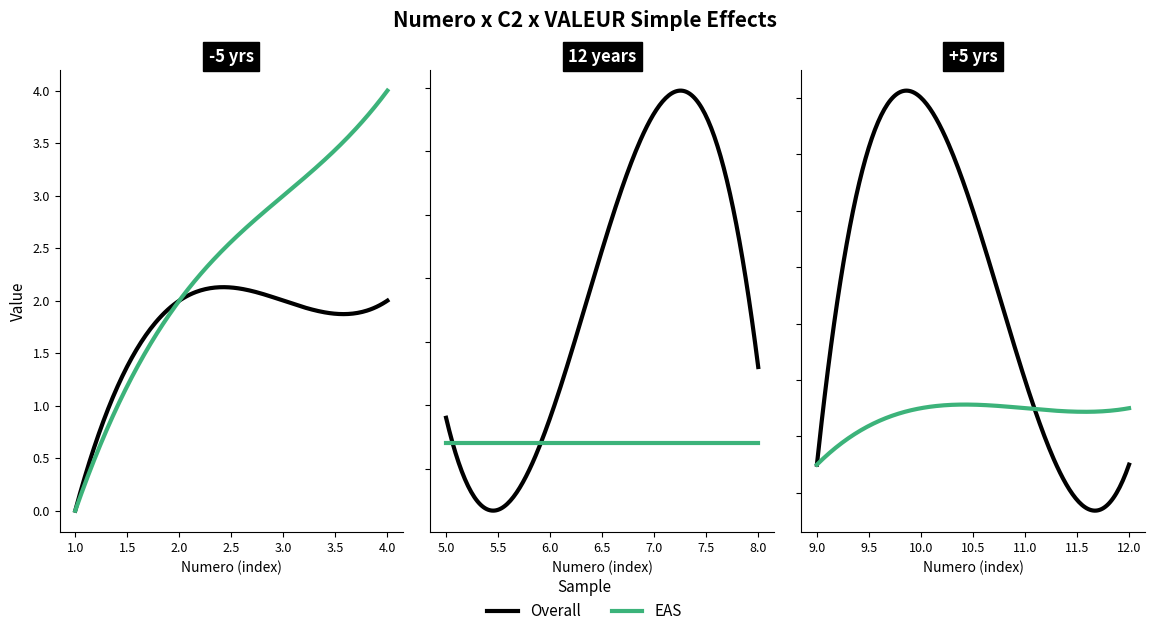

True or false: VALEUR has a value of 1 at 15.

False